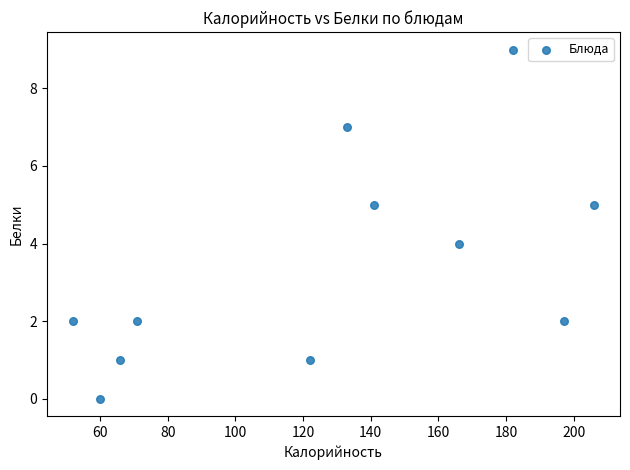

What is the average Y value?

3